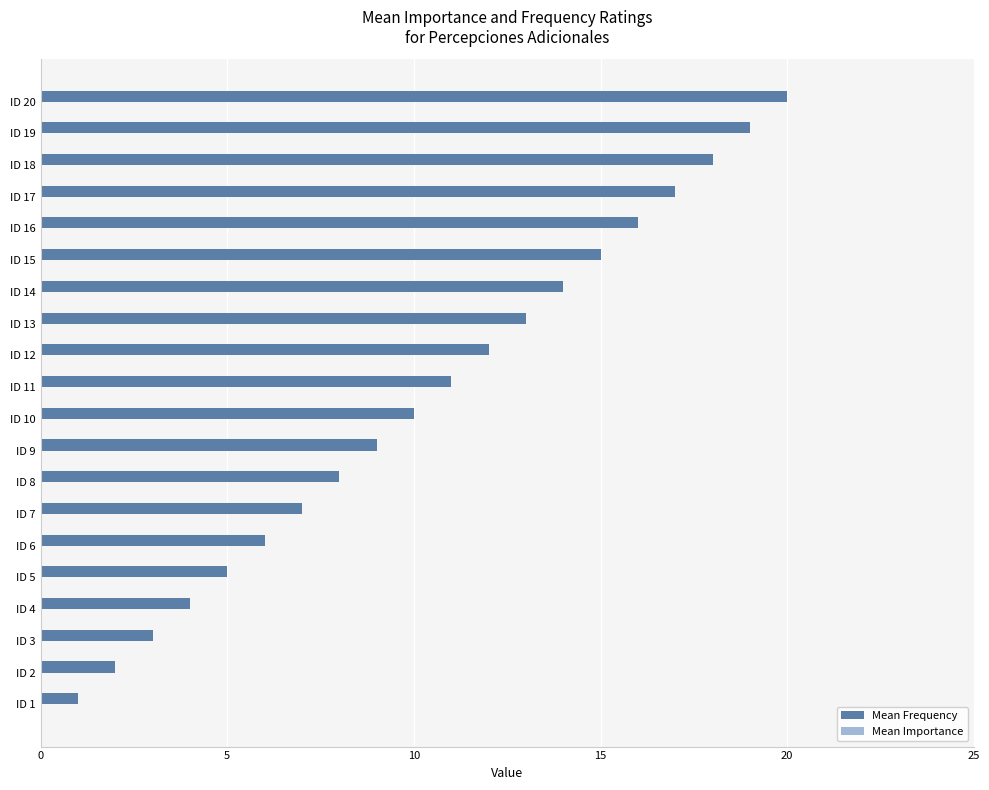

Count the number of data series in this chart.

1